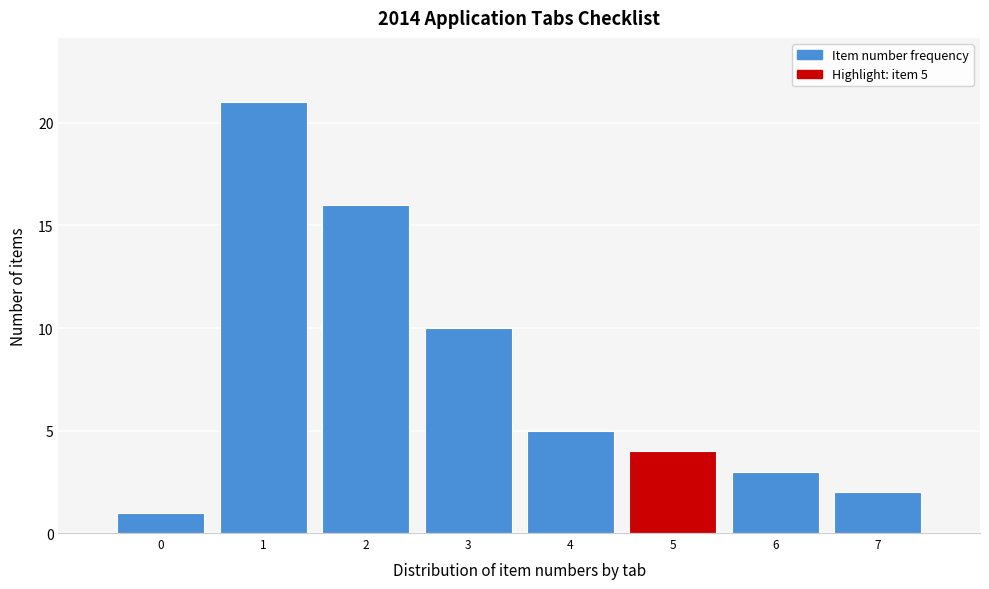

Over which range of the x-axis is the bar tallest?

0.5 to 1.5